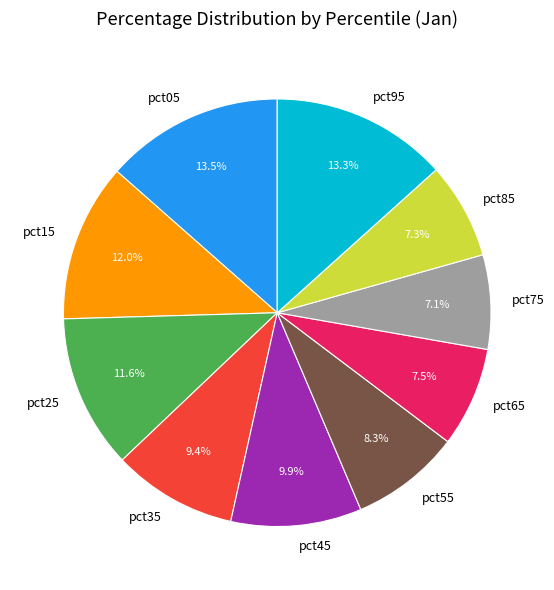

Count the number of slices in the pie.

10